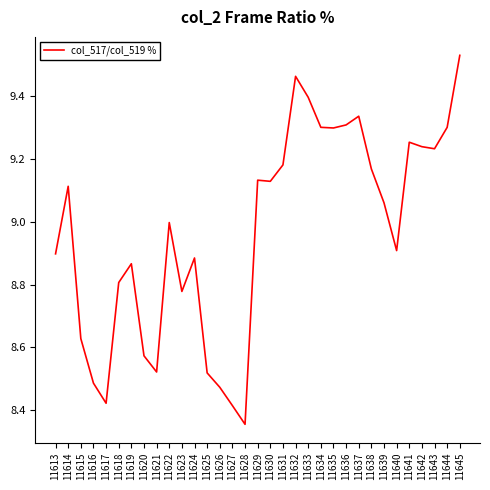

True or false: the data shows 9.1 at 11629.

True